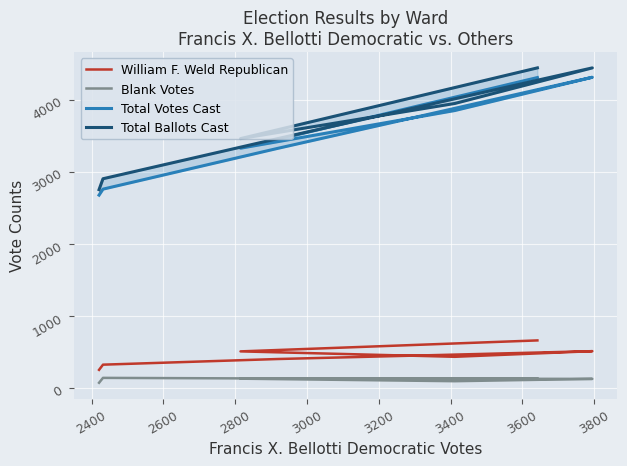

List the series in order of their peak value, lowest first.

Blank Votes, William F. Weld Republican, Total Votes Cast, Total Ballots Cast